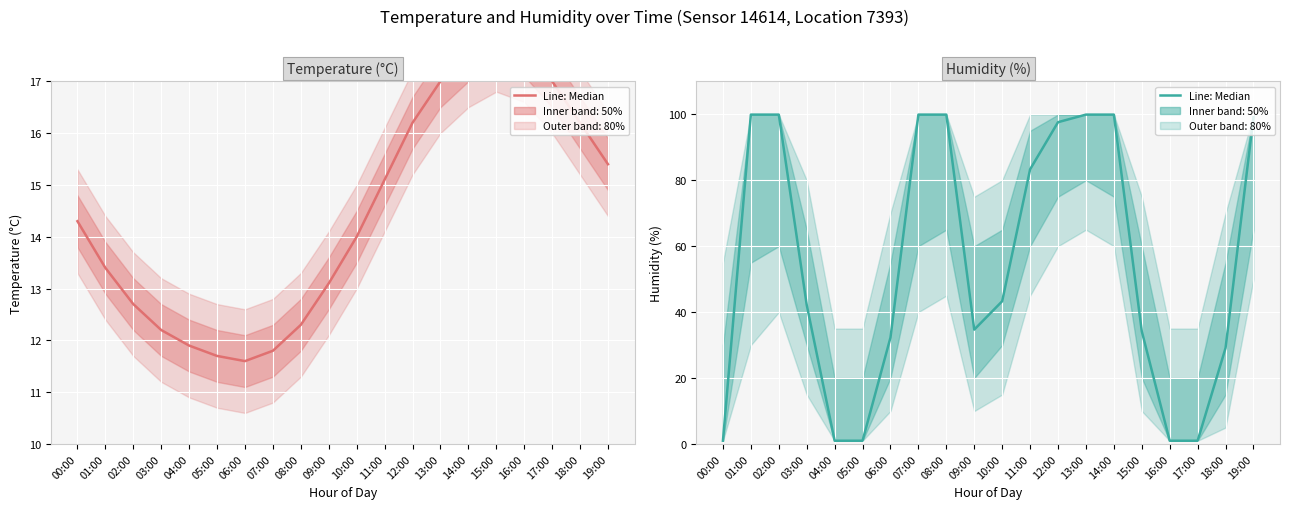

List the series in order of their peak value, highest first.

Humidity, Temperature